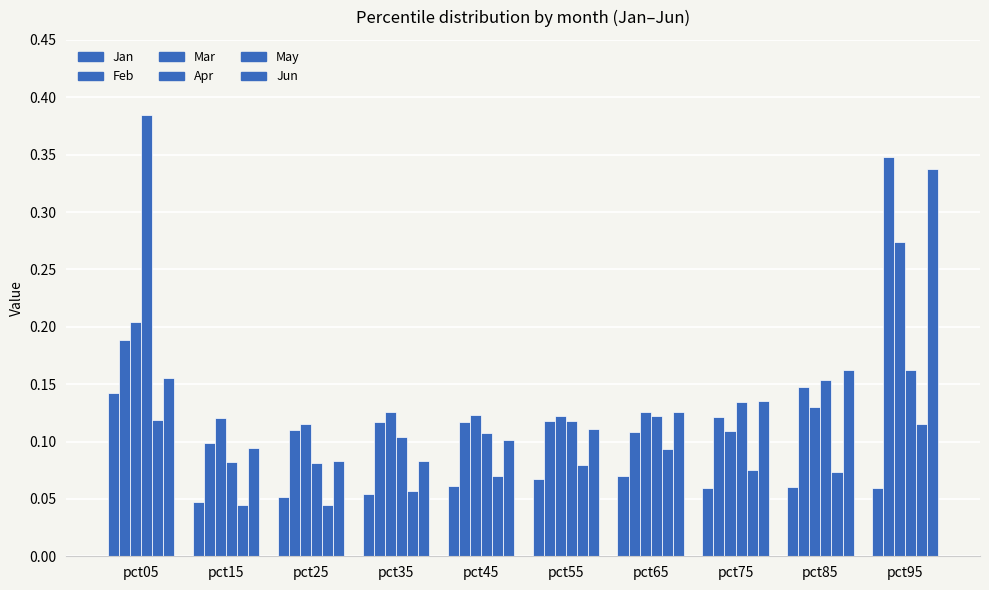

Reading left to right, extract all data points from this chart.

Jan: 0.1	0.0	0.1	0.1	0.1	0.1	0.1	0.1	0.1	0.1
Feb: 0.2	0.1	0.1	0.1	0.1	0.1	0.1	0.1	0.1	0.3
Mar: 0.2	0.1	0.1	0.1	0.1	0.1	0.1	0.1	0.1	0.3
Apr: 0.4	0.1	0.1	0.1	0.1	0.1	0.1	0.1	0.2	0.2
May: 0.1	0.0	0.0	0.1	0.1	0.1	0.1	0.1	0.1	0.1
Jun: 0.2	0.1	0.1	0.1	0.1	0.1	0.1	0.1	0.2	0.3